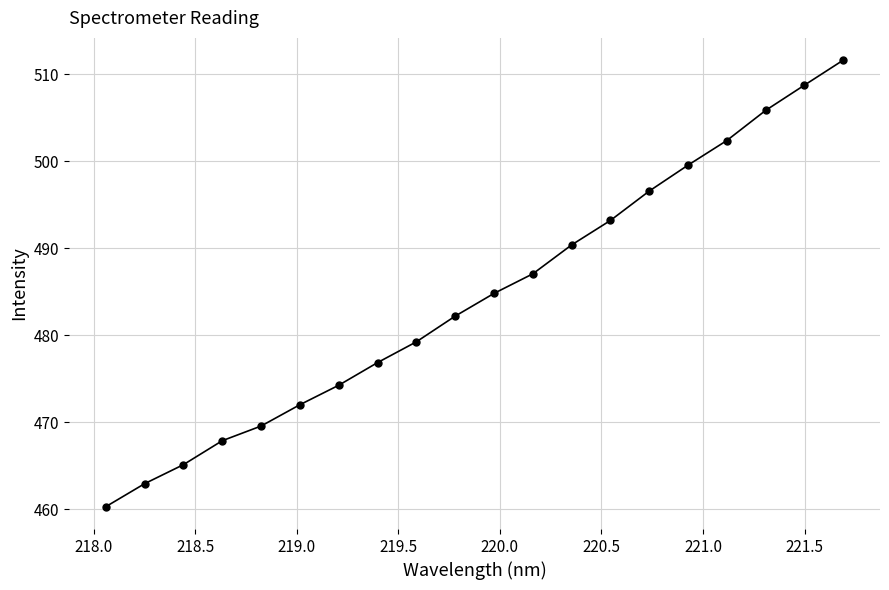

What is the minimum value shown in the chart?

460.3